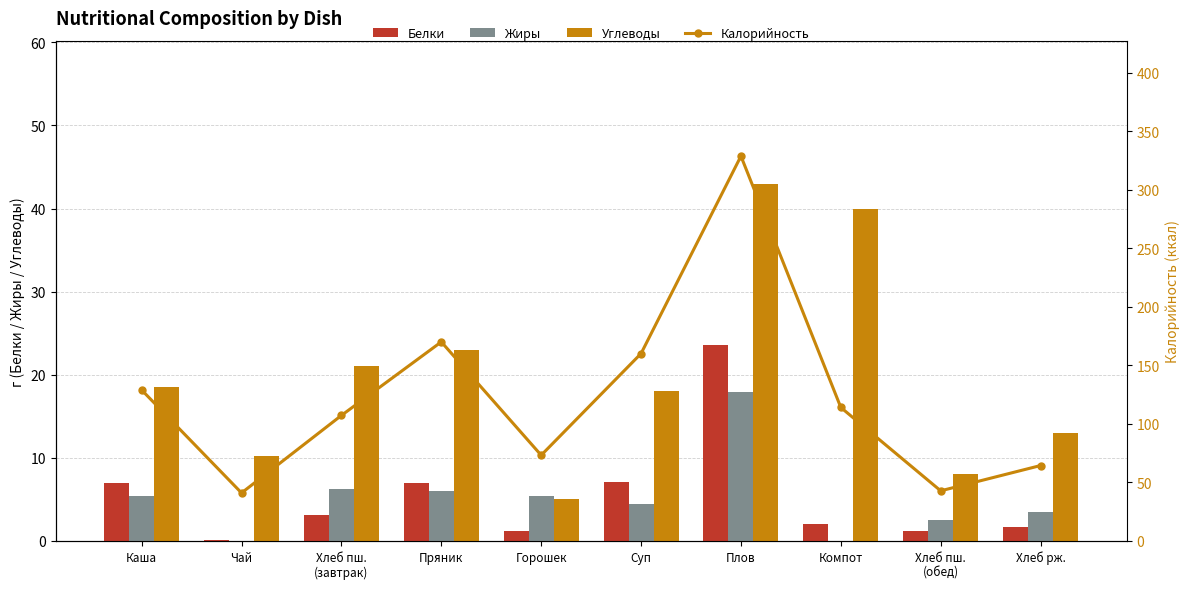

Read the Жиры value at Хлеб пш.
(обед).

2.5